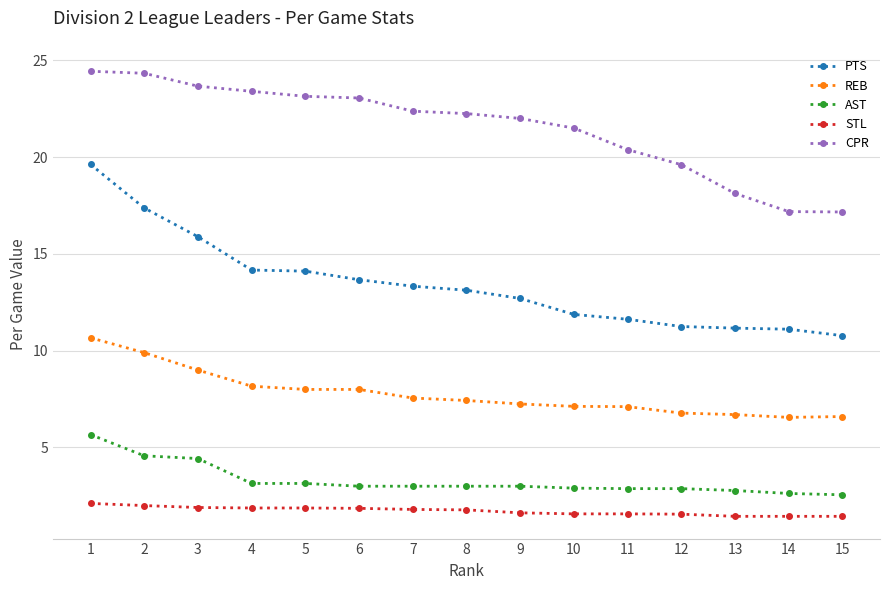

Which series has the largest total across all categories?

CPR